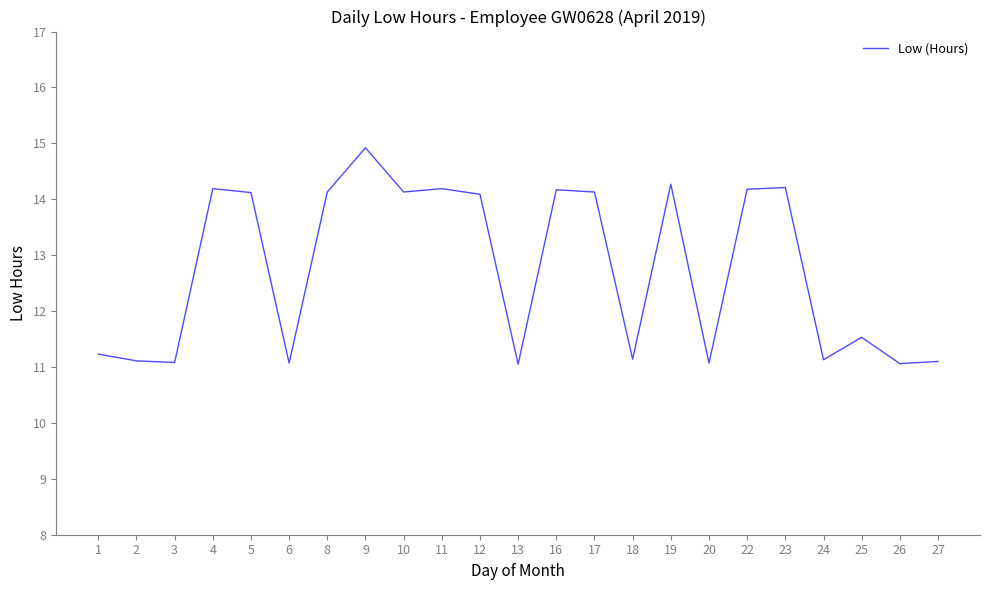

Approximately how many times larger is the value at 12 compared to 2?

1.3